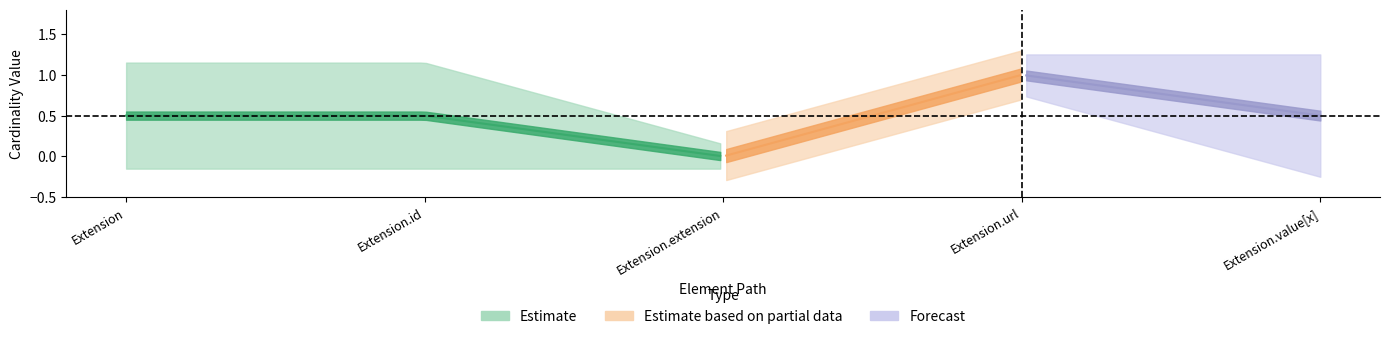

At which label is Min closest to 0?

Extension